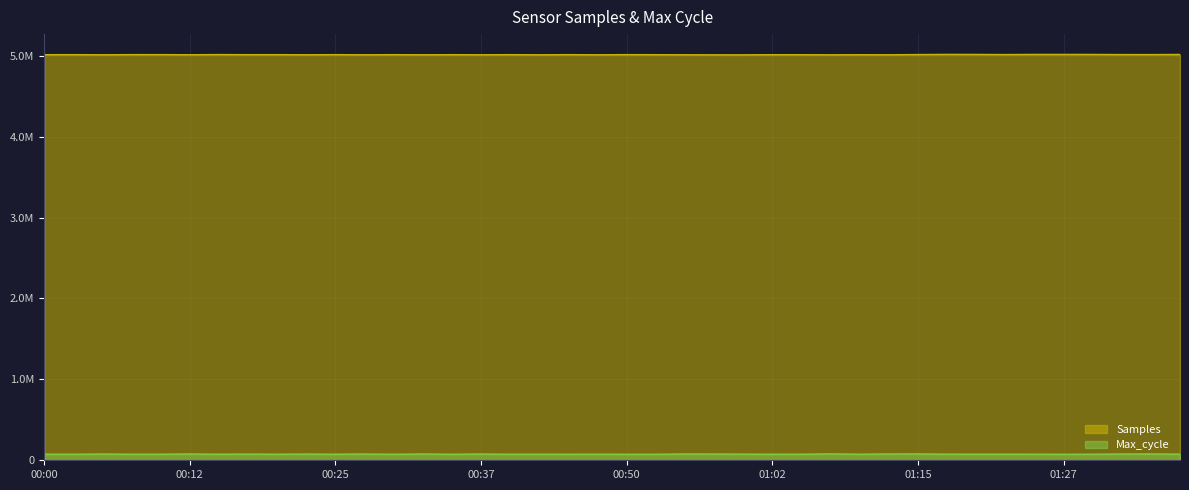

Which category has the lowest value across all series?

01:27